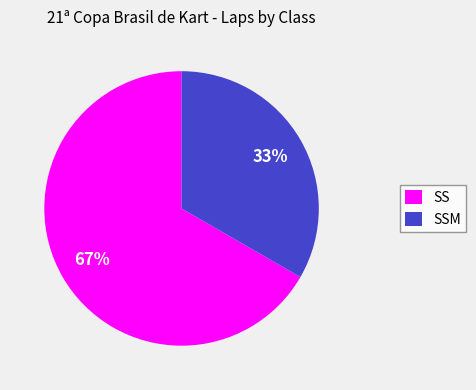

Approximately how many times larger is the value at SSM compared to SS?

0.5